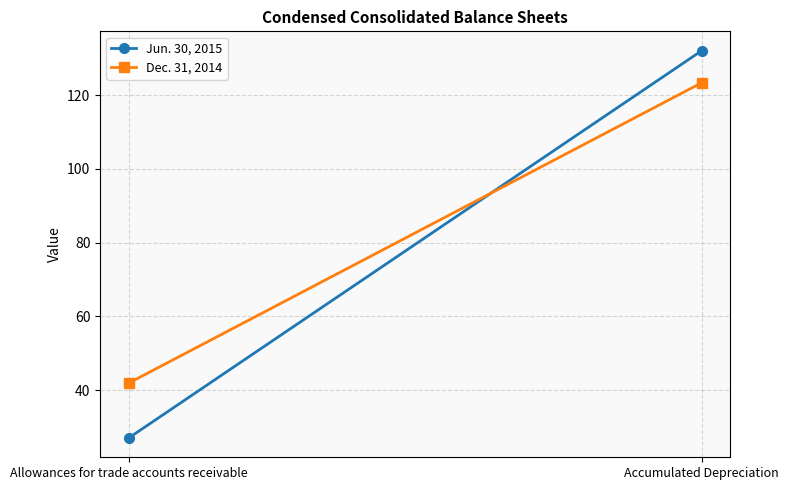

Reading left to right, transcribe all the data shown in this chart.

Jun. 30, 2015: 27.0	132.1
Dec. 31, 2014: 41.9	123.4